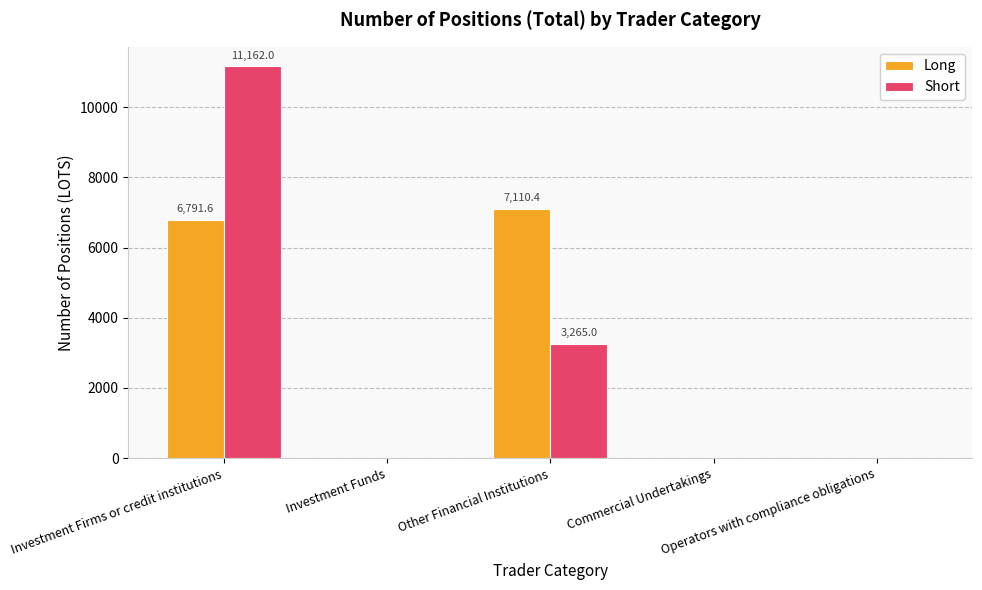

At which category is the sum across all series the highest?

Investment Firms or credit institutions